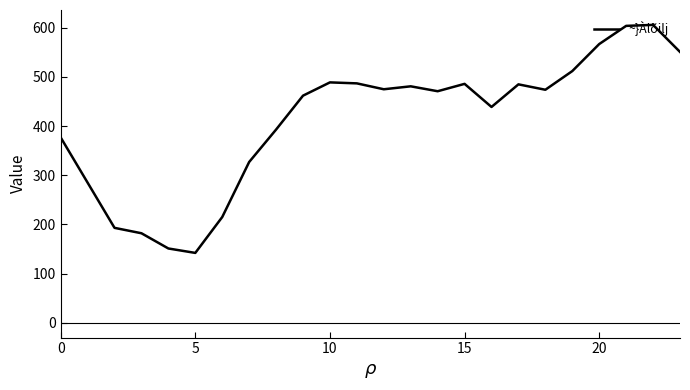

What is the difference between the maximum and minimum values?

464